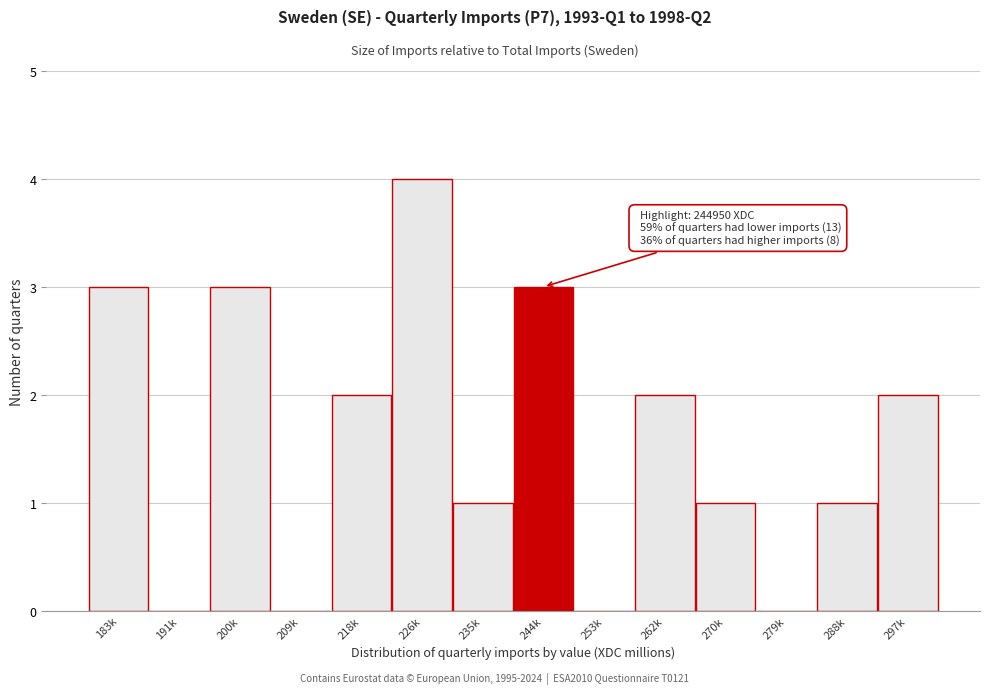

Reading left to right, transcribe all the data shown in this chart.

183k=3	191k=0	200k=3	209k=0	218k=2	226k=4	235k=1	244k=3	253k=0	262k=2	270k=1	279k=0	288k=1	297k=2